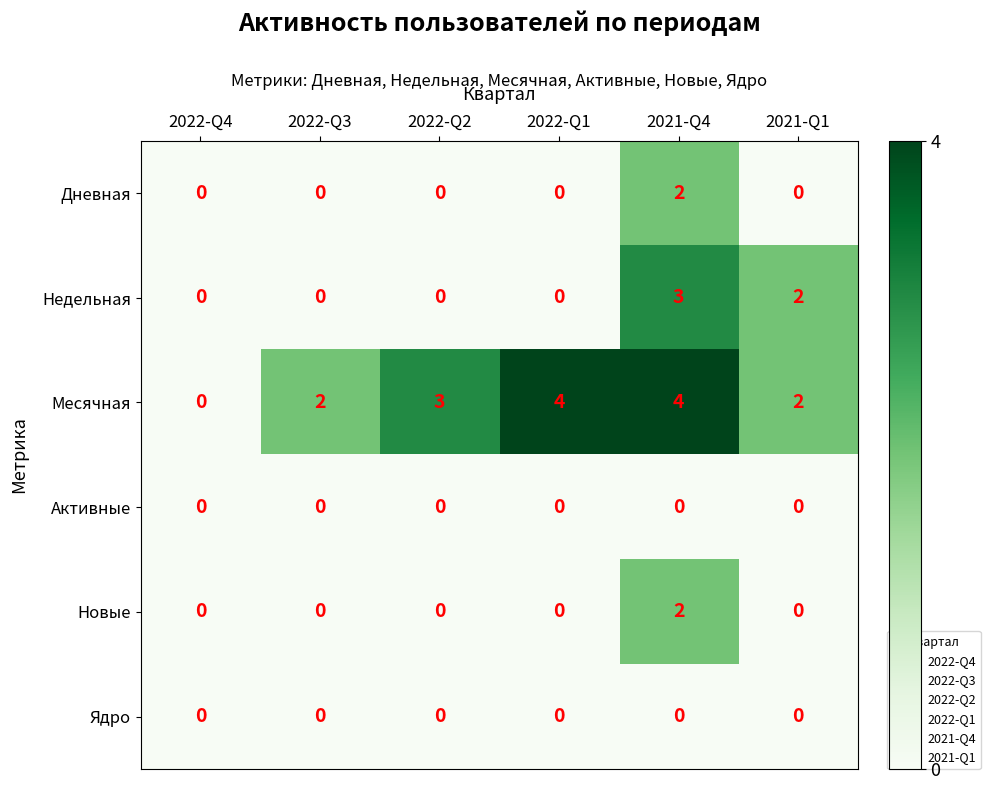

At which category is the sum across all series the highest?

2021-Q4